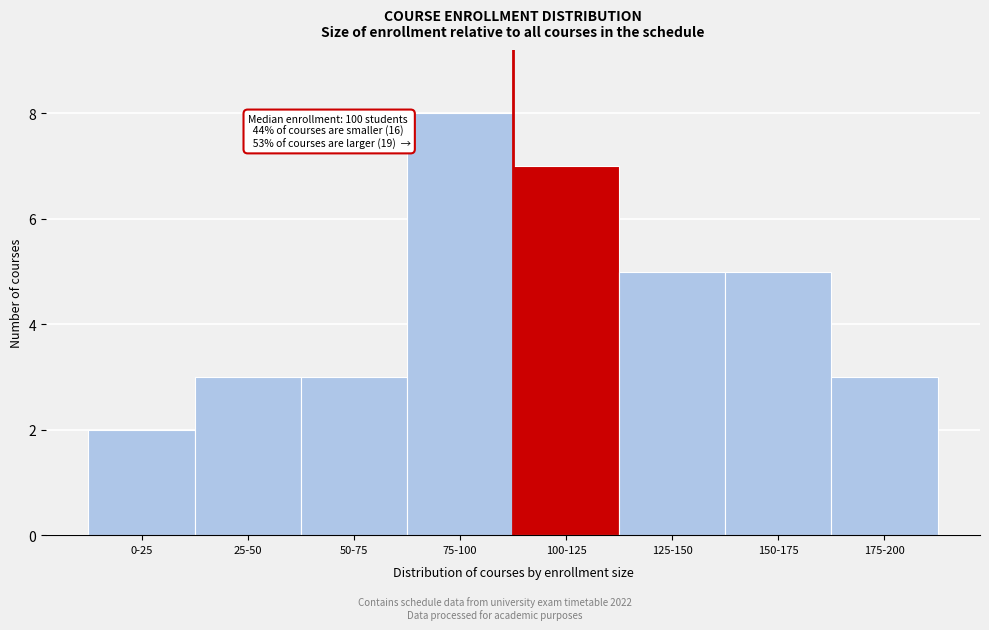

Reading left to right, what are all the values shown in this chart?

2	3	3	8	7	5	5	3